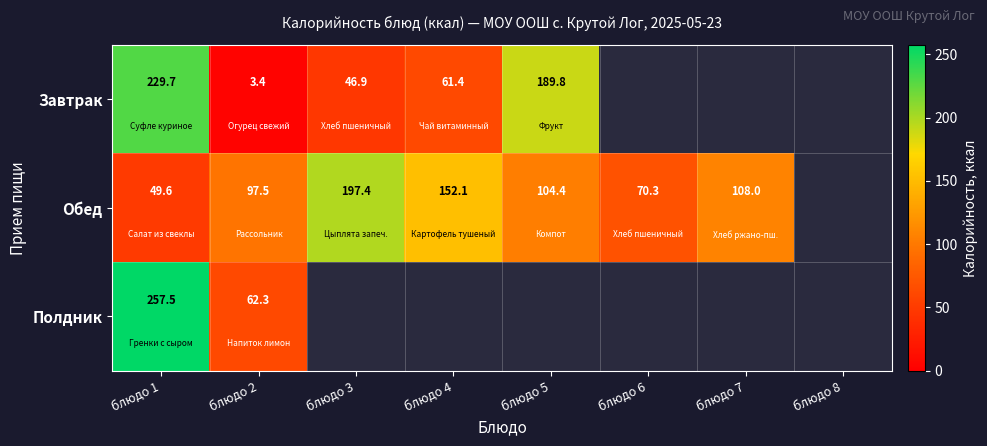

The value of Обед at блюдо 6 is 70.3. True or false?

True